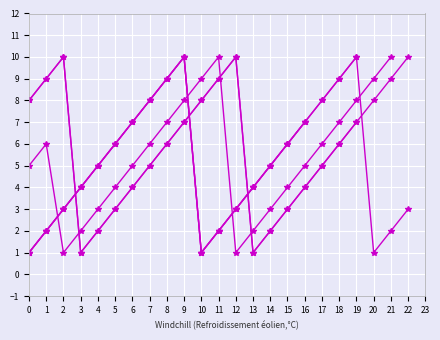

The value of avril at 10 is 3. True or false?

False